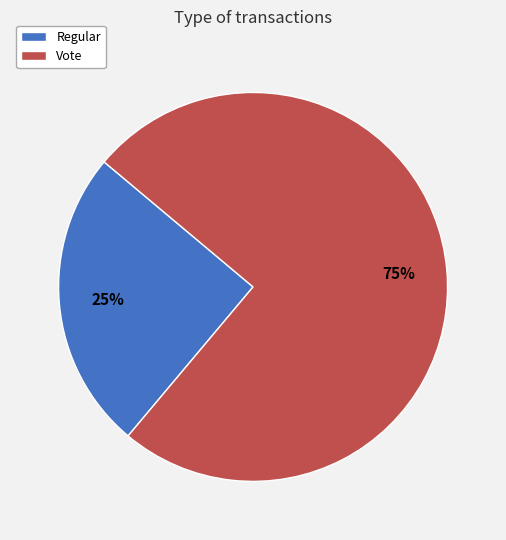

To the nearest percent, what is the average slice percentage?

50%